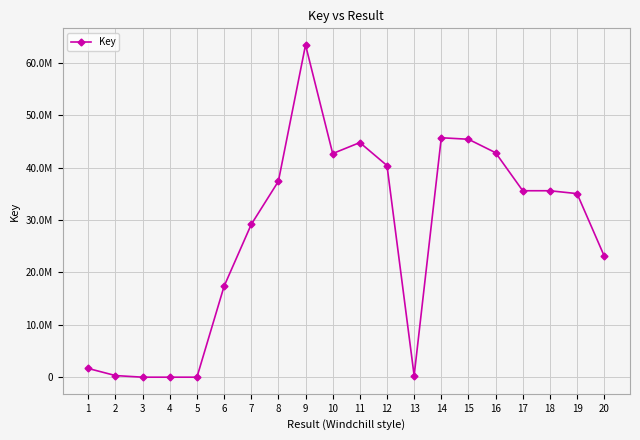

How many values are below 35593513?

10